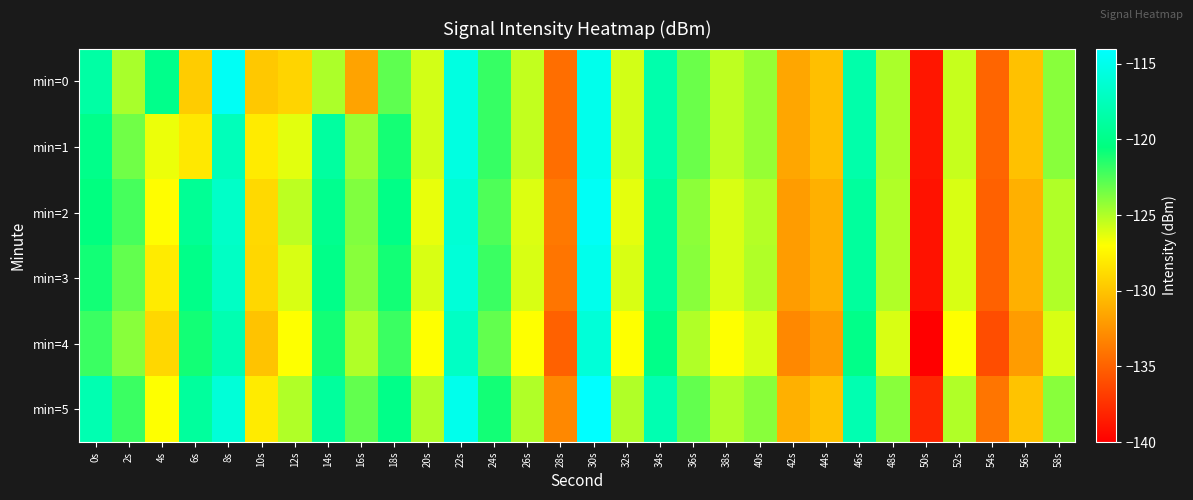

At which category is the sum across all series the highest?

30s